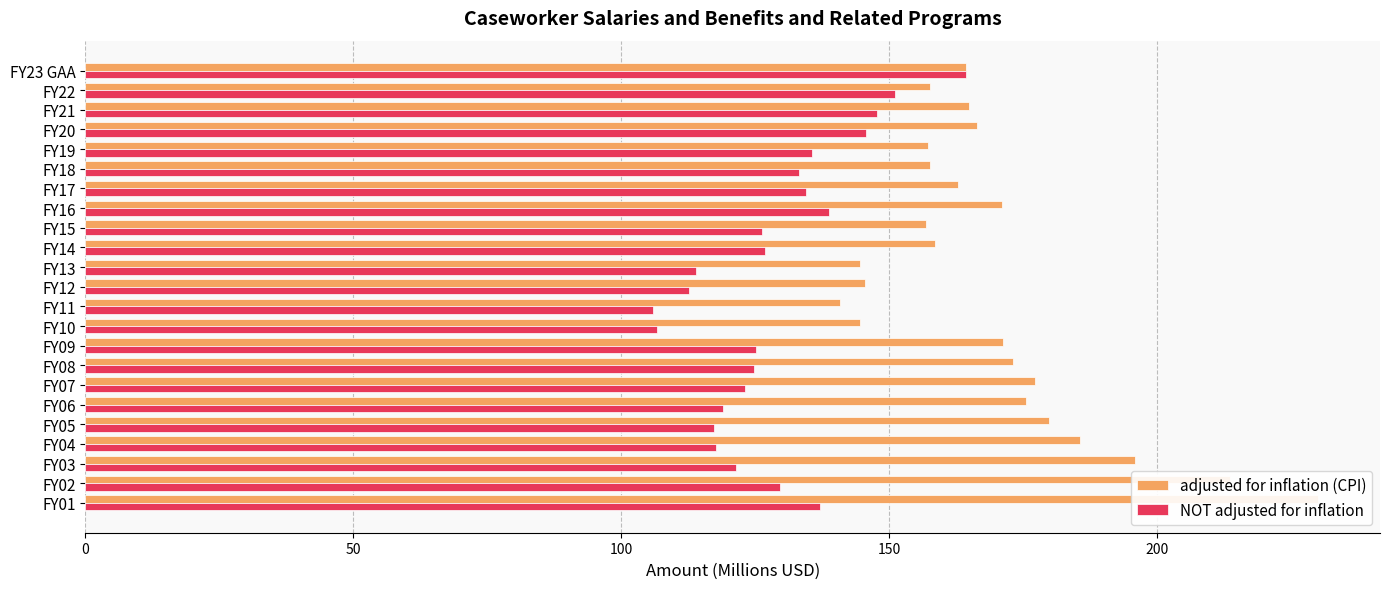

True or false: NOT adjusted for inflation has a value of 185.8 at 13.

False